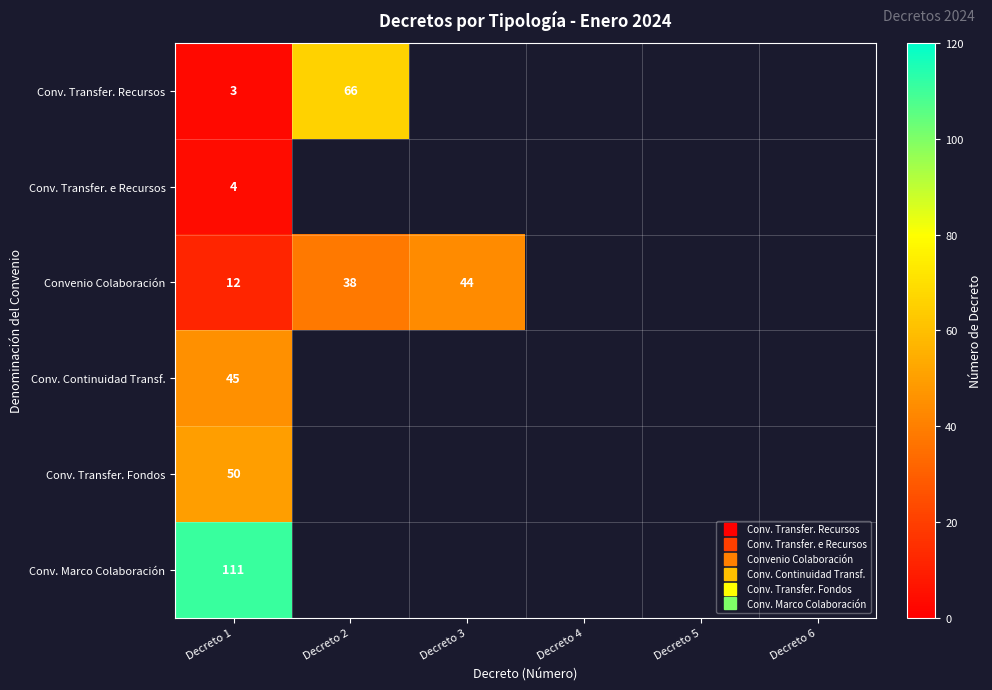

What is the minimum value for Convenio Colaboración?

12.0